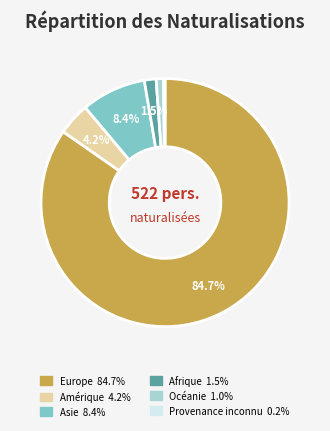

Between Océanie and Asie, which is larger?

Asie